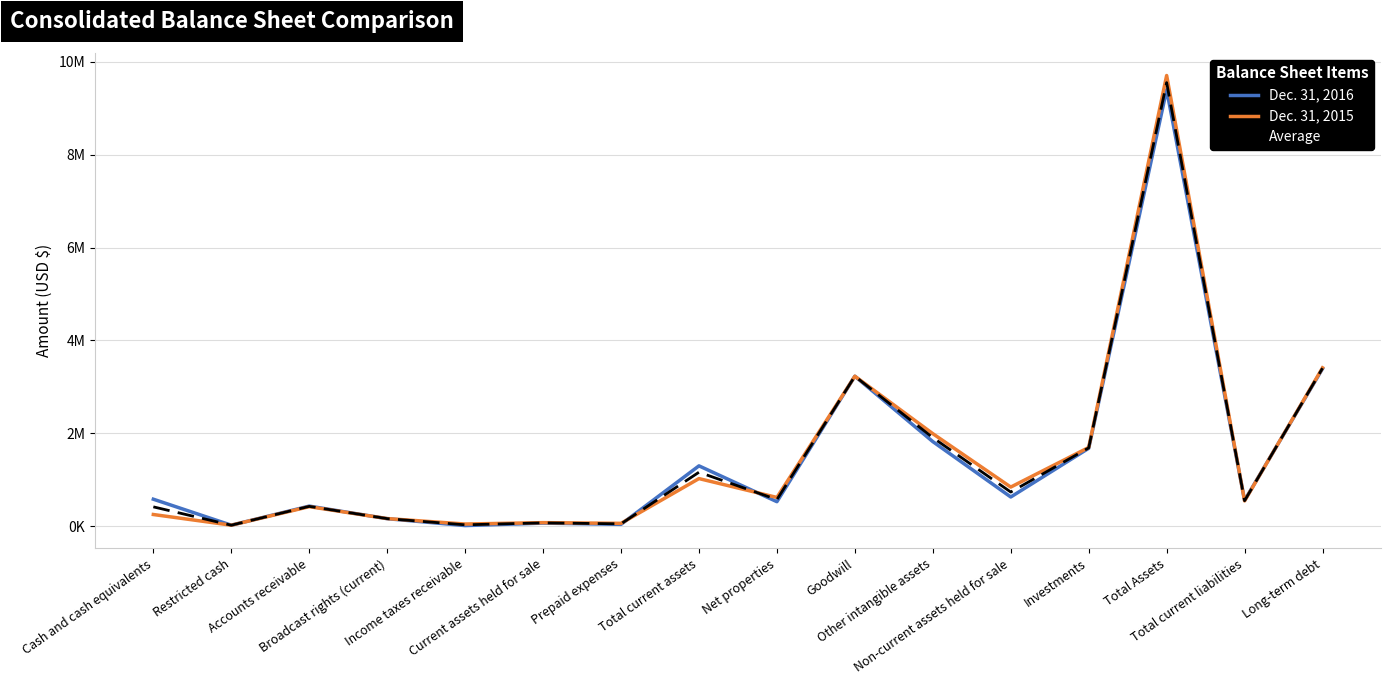

Is this an area chart (filled region under the line)?

No